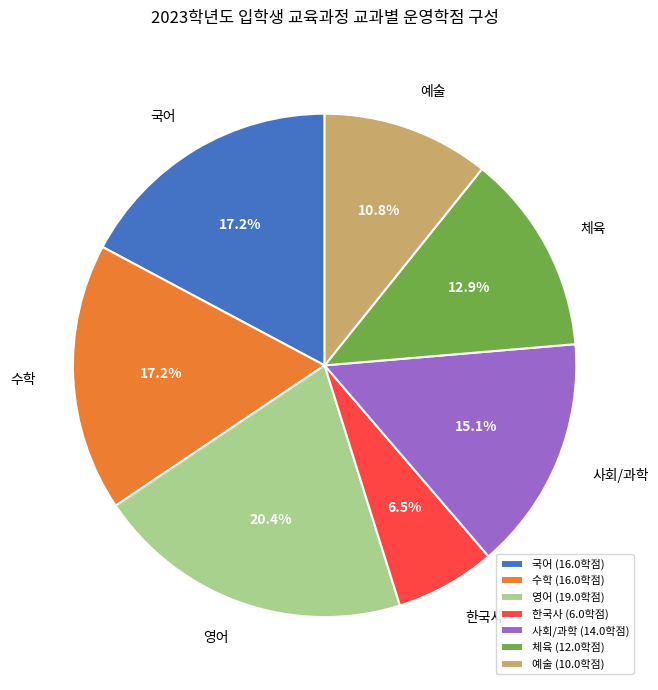

Does 예술 account for over 50% of the chart?

No